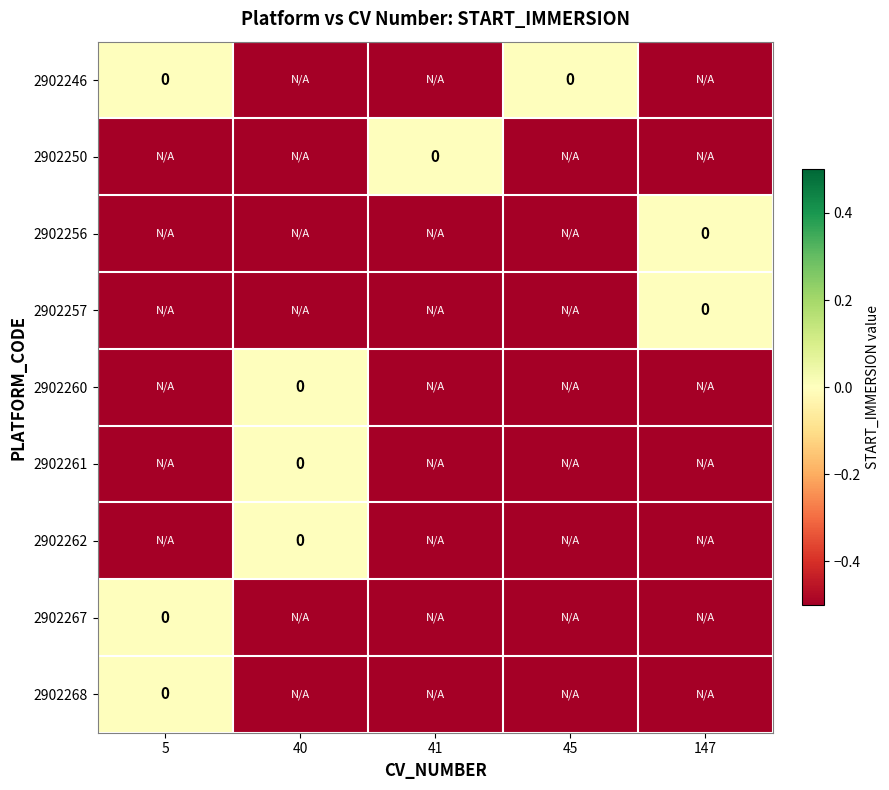

Rank the categories by 2902267 value from highest to lowest.

5, 40, 41, 45, 147